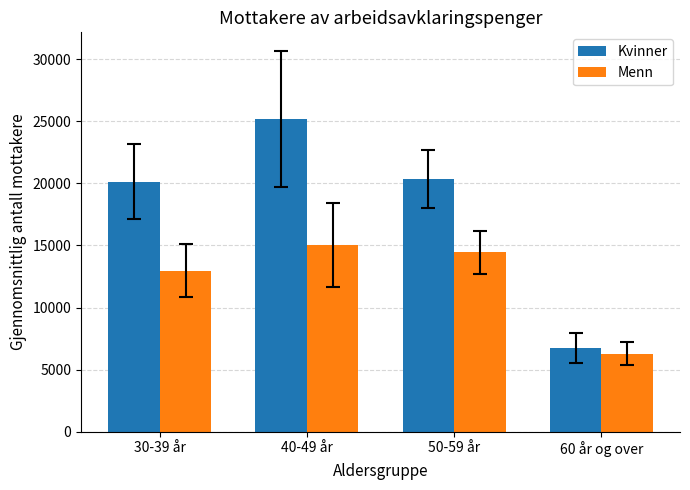

What is the label of the 1st bar from the left?

30-39 år